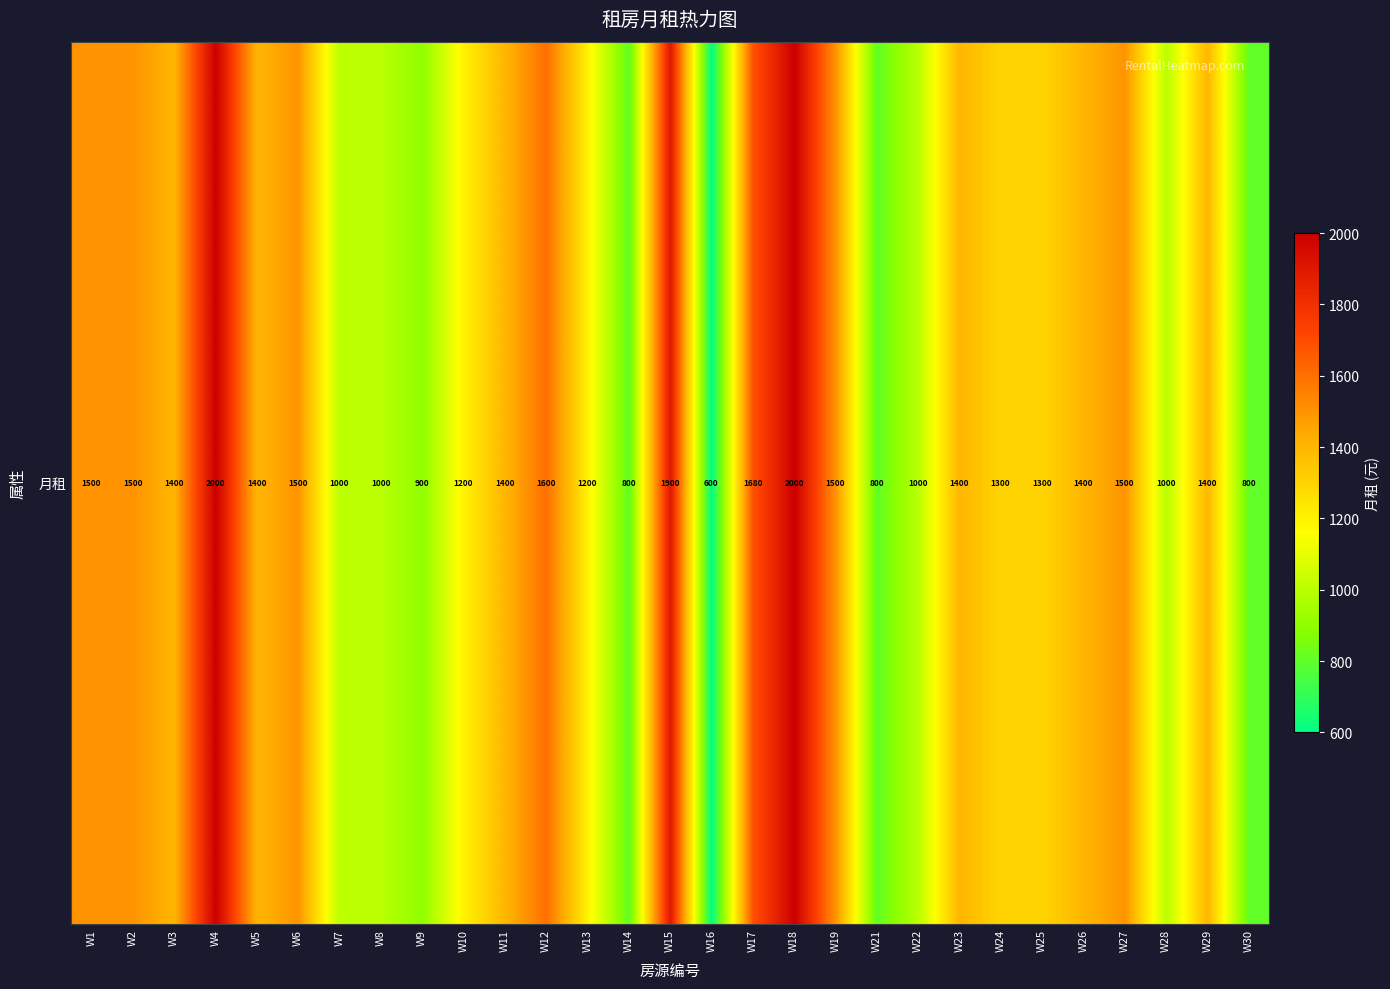

How many data points are less than 1400?

13